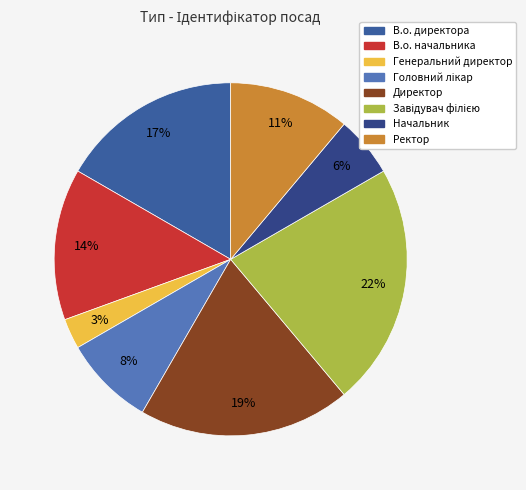

Which slice is the smallest?

Генеральний директор